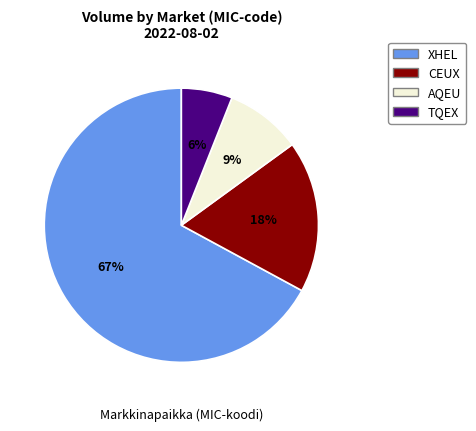

How many segments does this pie chart have?

4